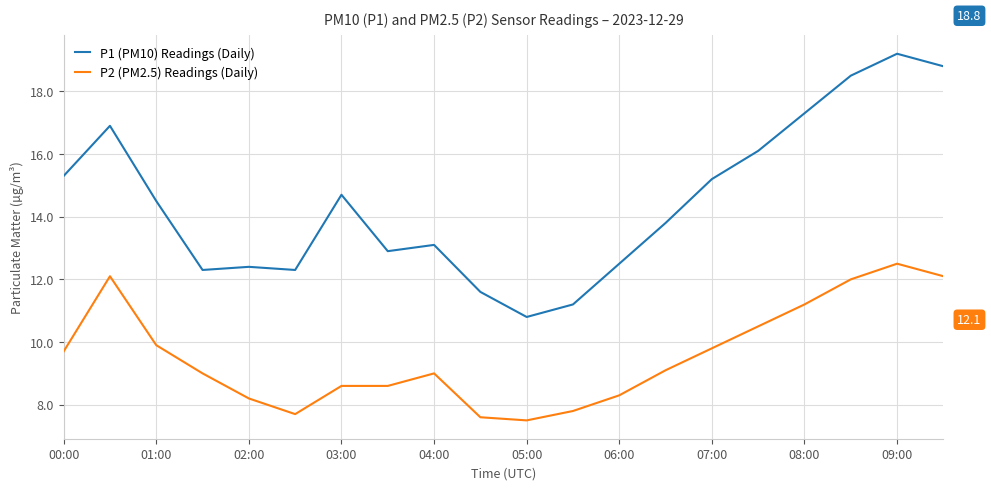

List the series in order of their overall mean, highest first.

P1 (PM10) Readings (Daily), P2 (PM2.5) Readings (Daily)